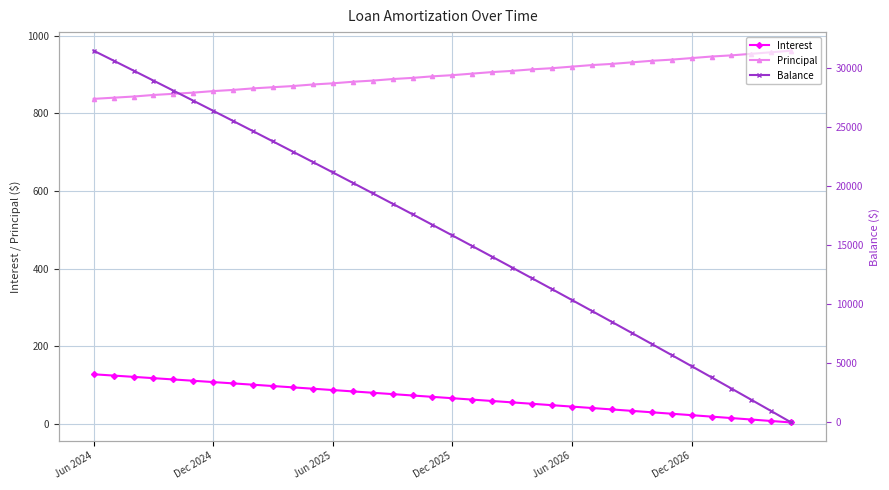

What is the minimum value for Balance?

1.0